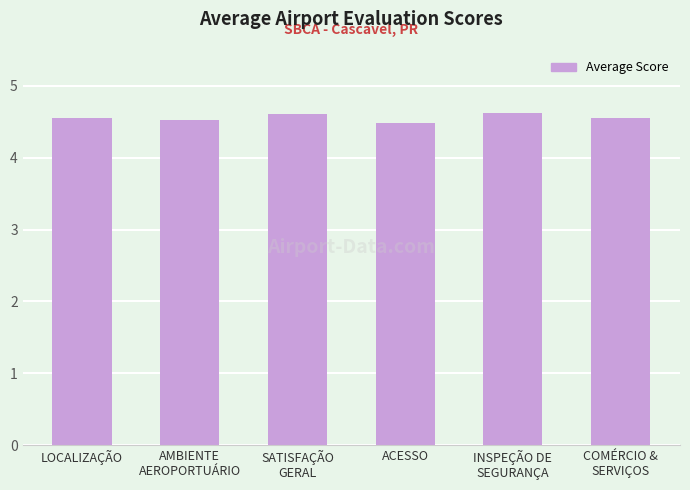

Are the bars horizontal?

No